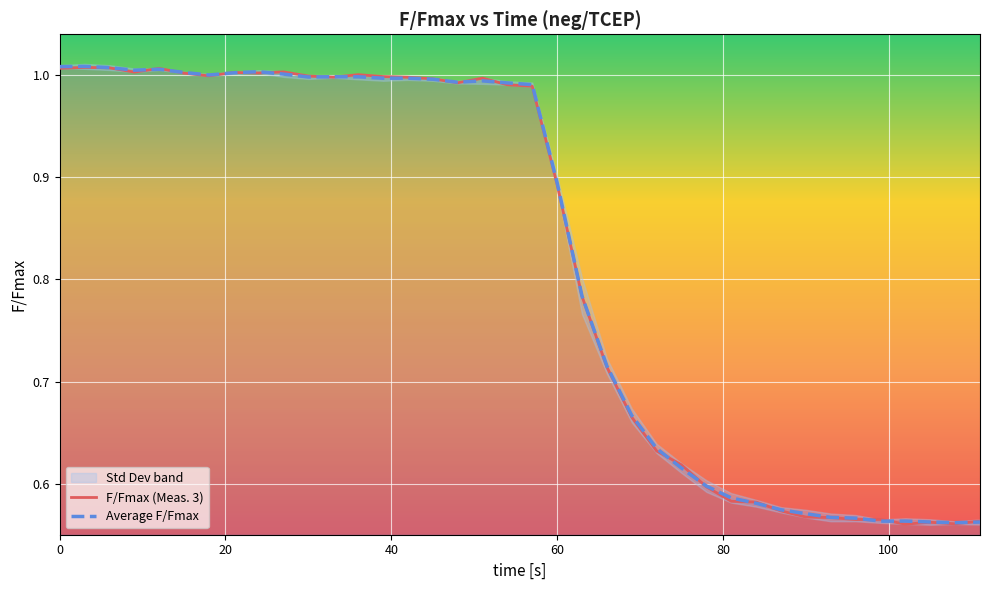

What is the maximum value for F/Fmax (Meas. 3)?

1.0